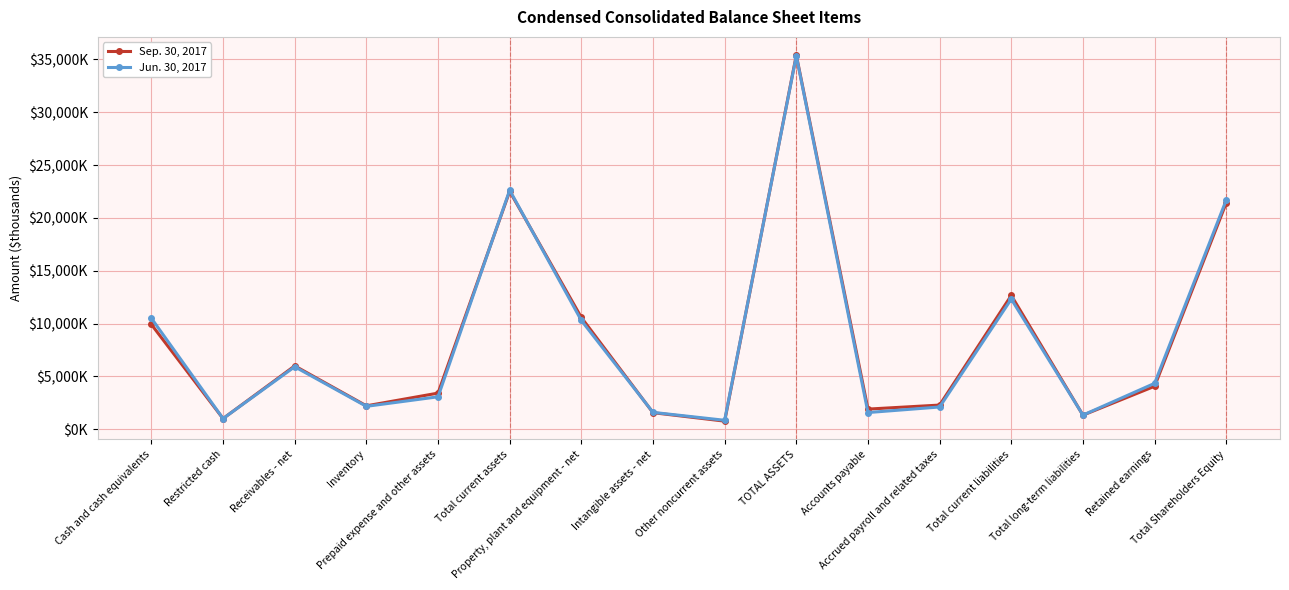

Where does the Jun. 30, 2017 series first go above 4336?

Cash and cash equivalents